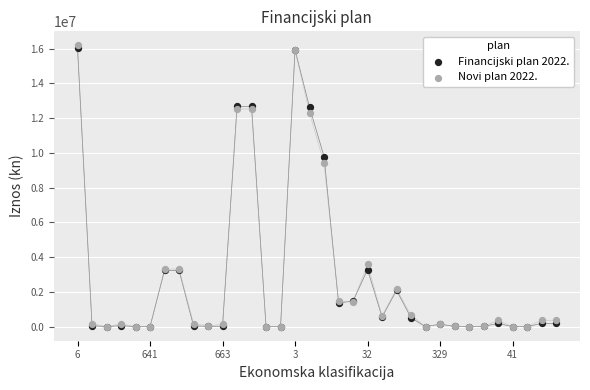

Across all series, what Y value is closest to 8092976?

9397900